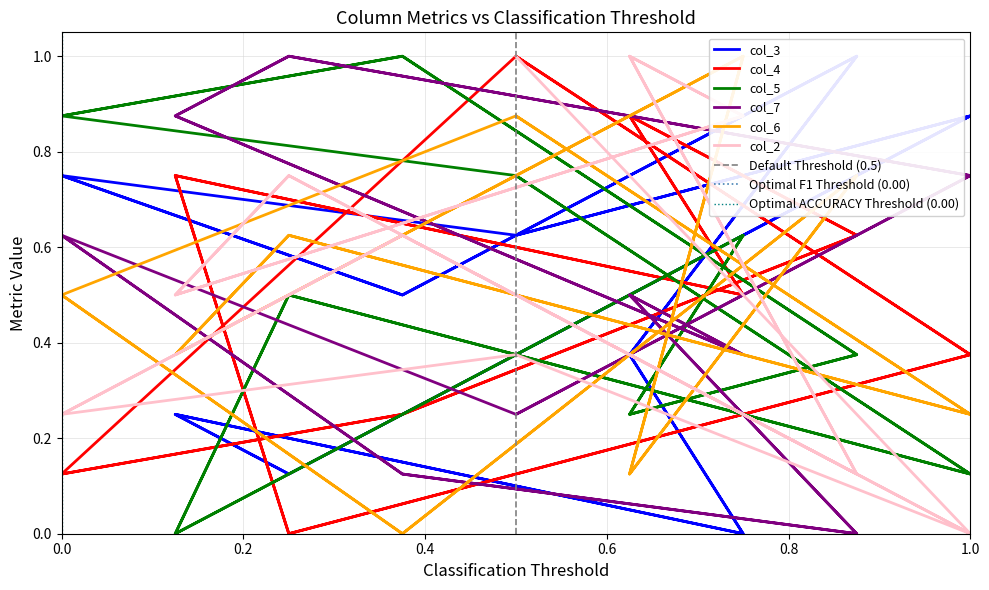

At which category is the sum across all series the highest?

5